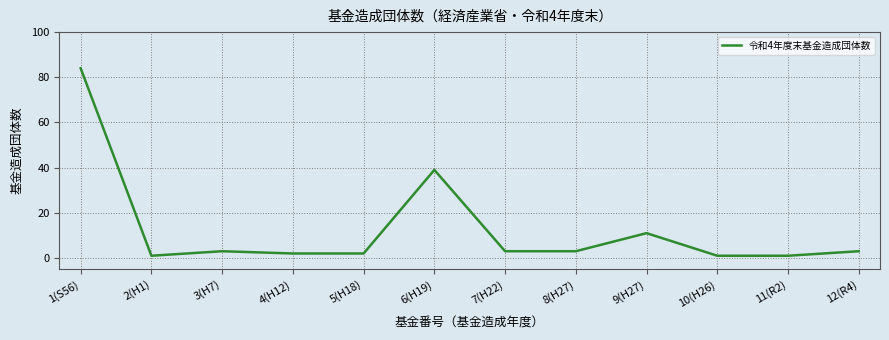

Between 10(H26) and 1(S56), which is larger?

1(S56)